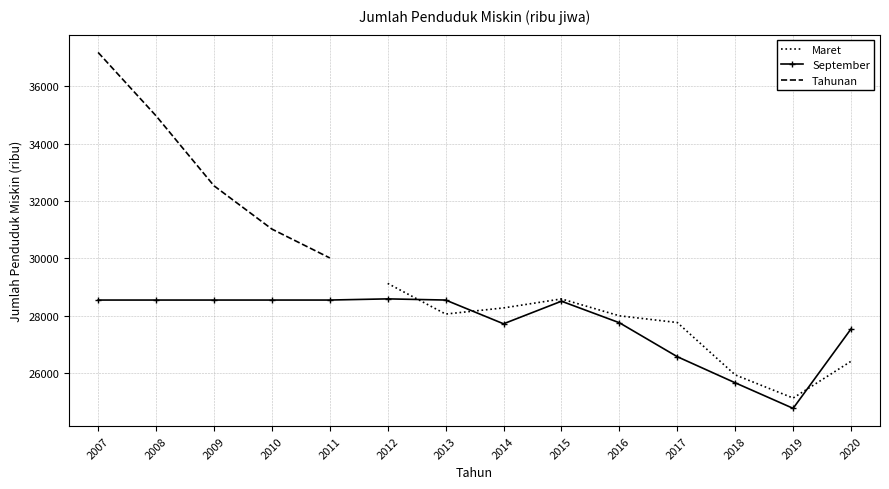

How many values in the Maret series are below 25949?

1